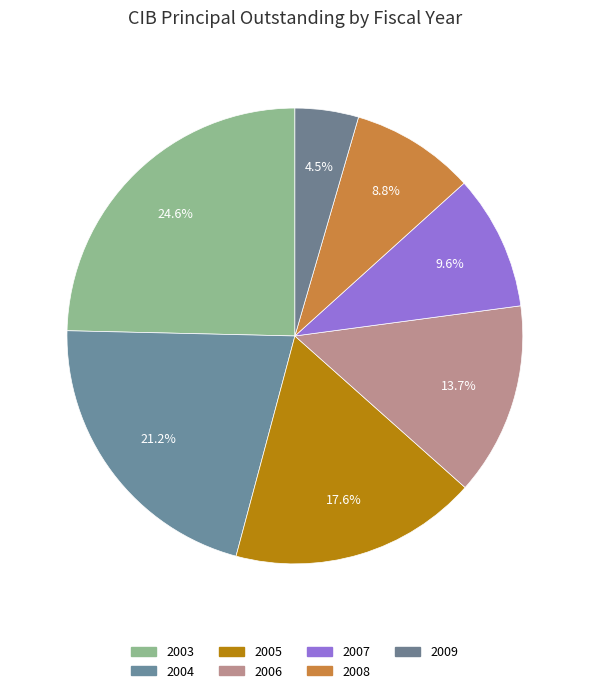

To the nearest percent, what is the combined percentage of 2008 and 2007?

18%